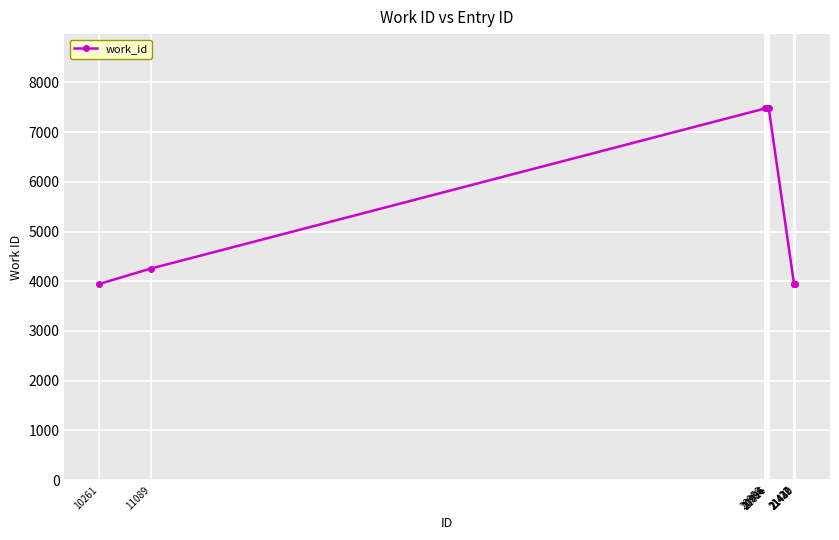

Is it true that the value at 20958 is 7476?

True